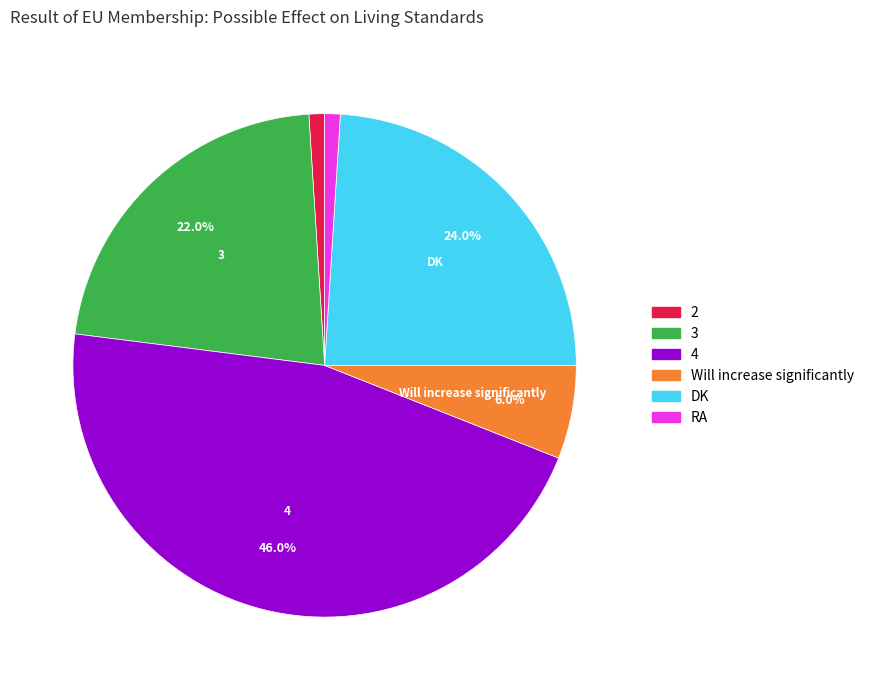

To the nearest percent, what portion does 2 represent?

1%